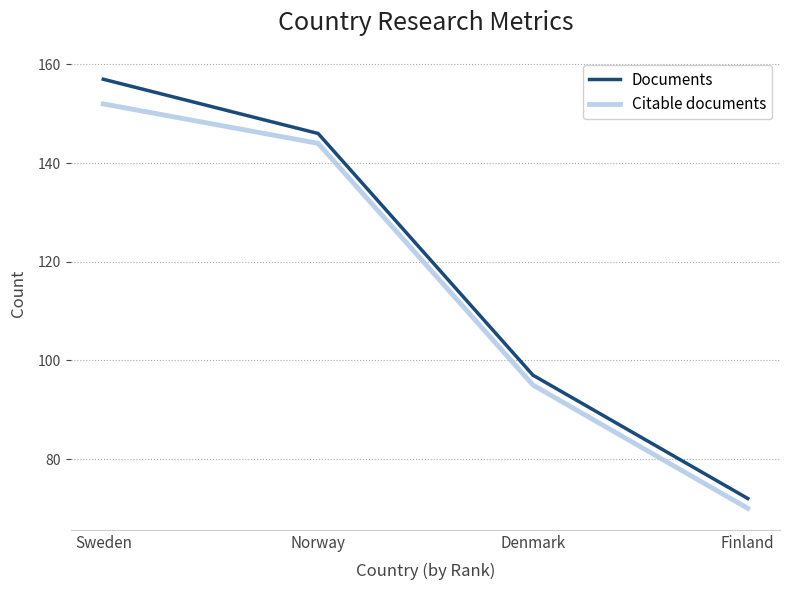

What is the average value of the Citable documents series?

115